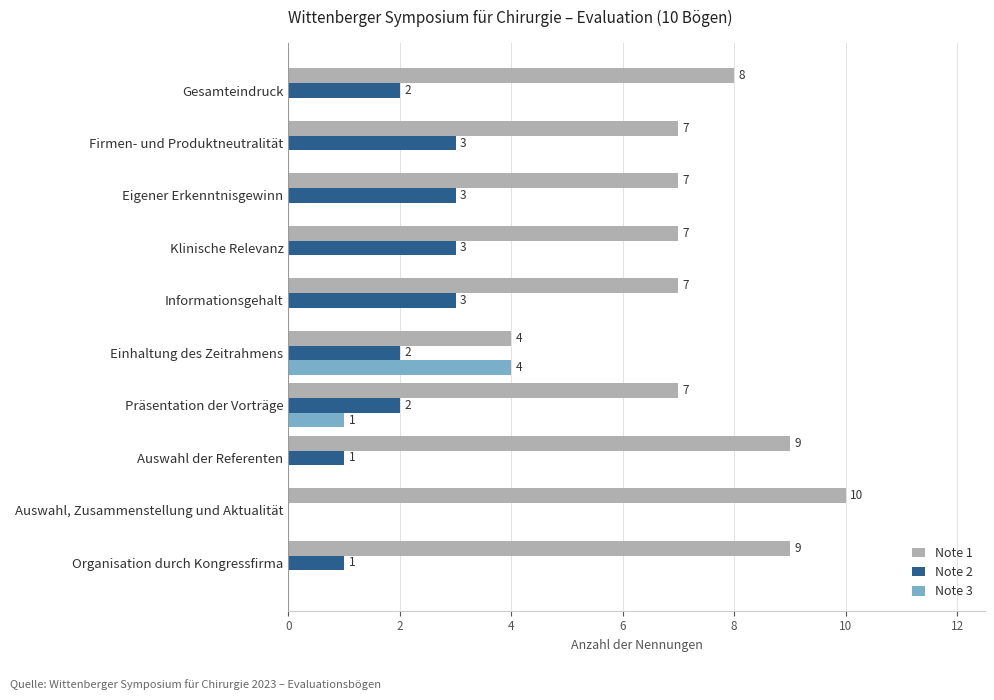

Where is Note 3 nearest to the value 2?

Präsentation der Vorträge